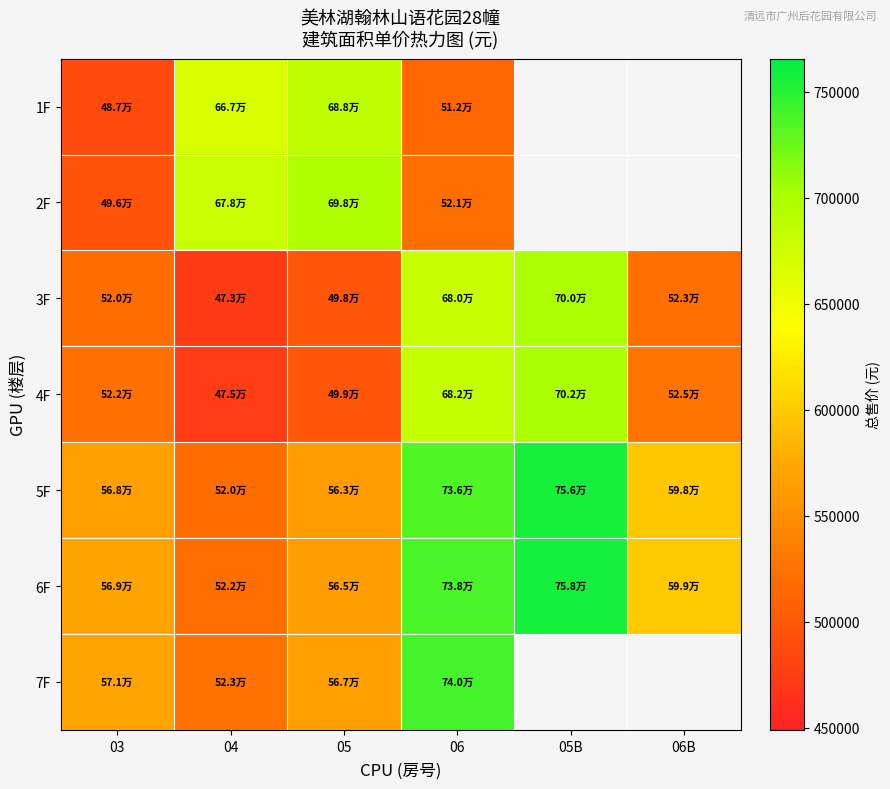

Is the value of 4F at 03 greater than the value of 3F at 05?

Yes